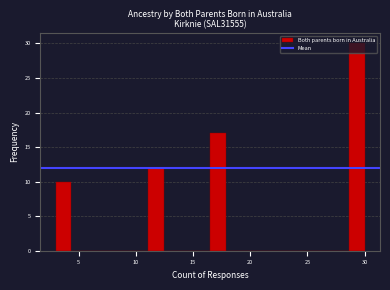

Around what value on the x-axis is the tallest bar? Give the approximate position of its centre, as read against the axis.

29.5